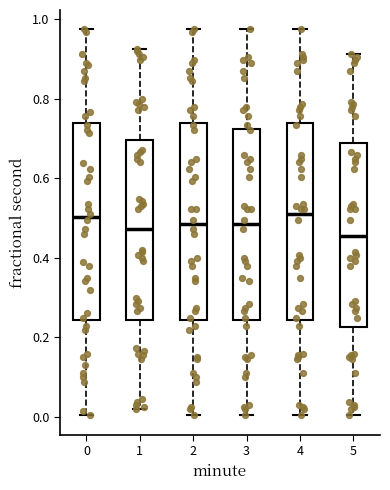

Reading left to right, read every box against the y-axis: the position of its median line, the range the box covers, and the ends of its whiskers. The values are not printed on the chart, so give them approximately, as read against the axis.

0: median 0.50, box 0.24 to 0.74, whiskers 0.00 to 0.98
1: median 0.48, box 0.24 to 0.70, whiskers 0.02 to 0.92
2: median 0.48, box 0.24 to 0.74, whiskers 0.00 to 0.98
3: median 0.48, box 0.24 to 0.72, whiskers 0.00 to 0.98
4: median 0.50, box 0.24 to 0.74, whiskers 0.00 to 0.98
5: median 0.46, box 0.22 to 0.68, whiskers 0.00 to 0.92